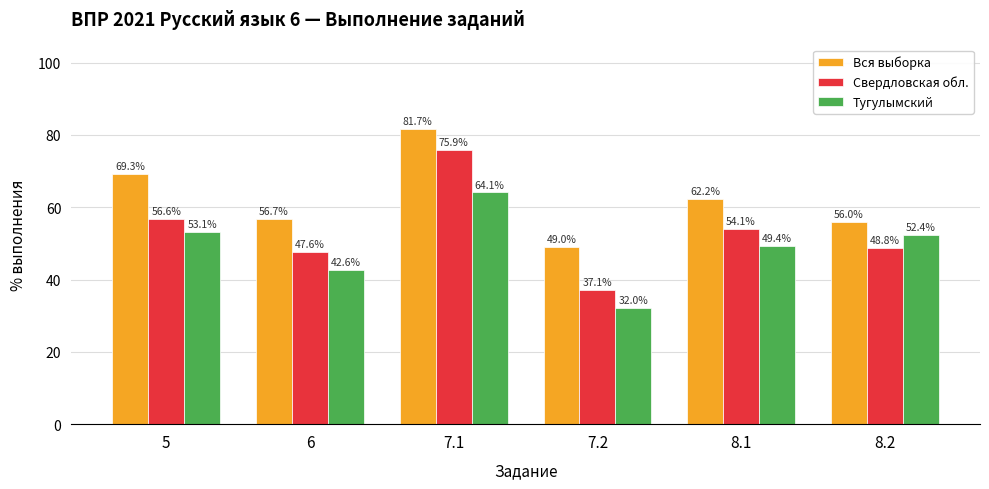

What is the total value across all series at 8.1?

165.6